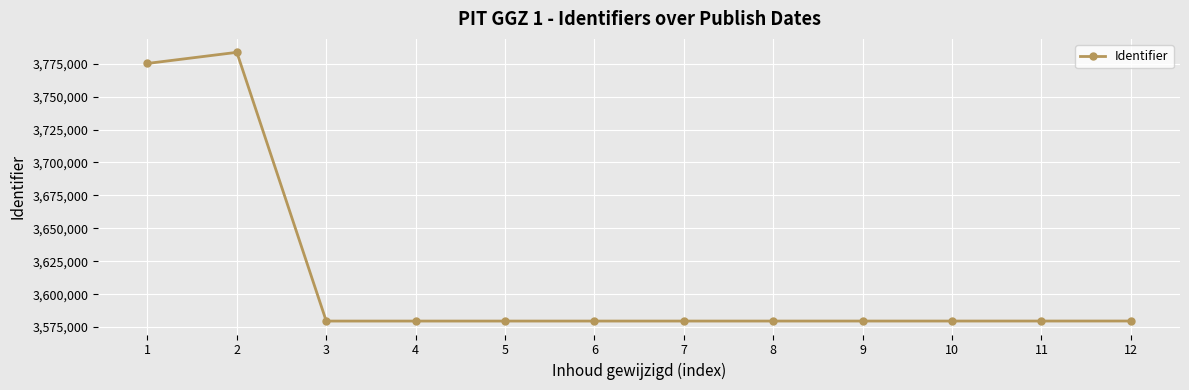

What is the difference between the maximum and minimum values?

204028